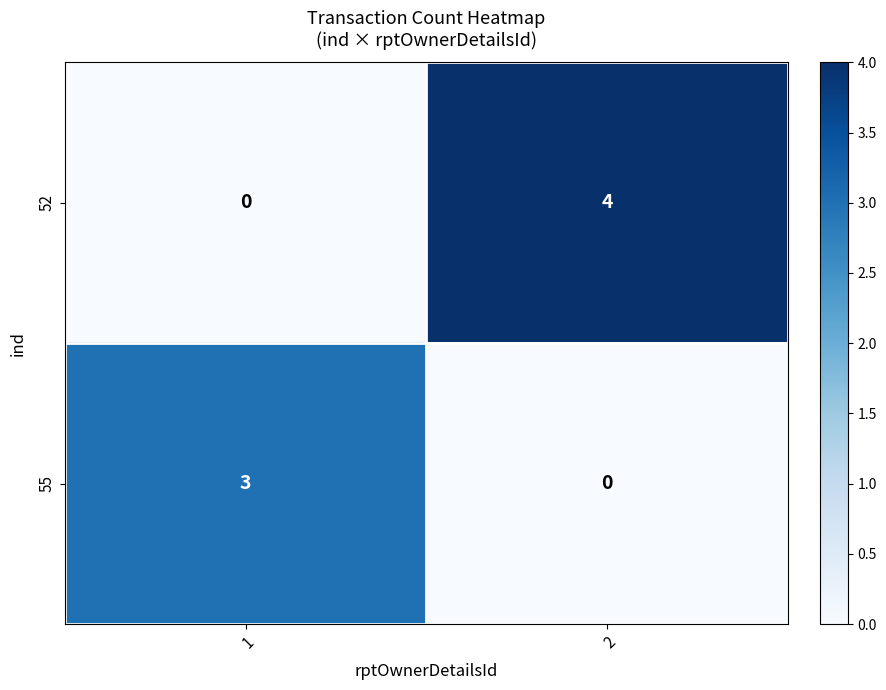

What is the sum of all 52 values?

4